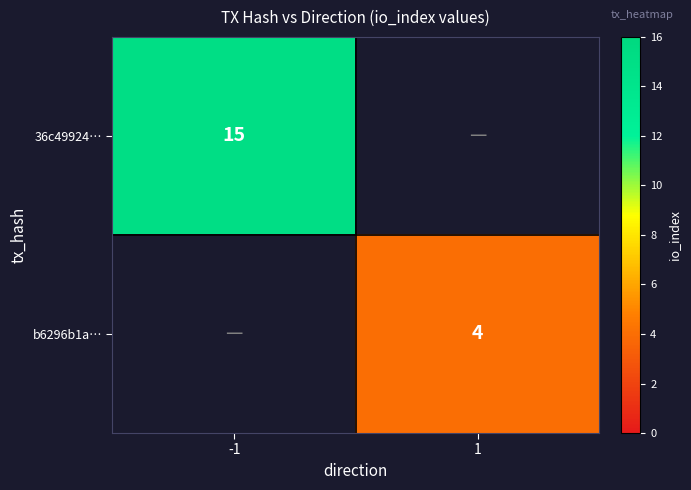

True or false: b6296b1a… has a value of 4 at 1.

True